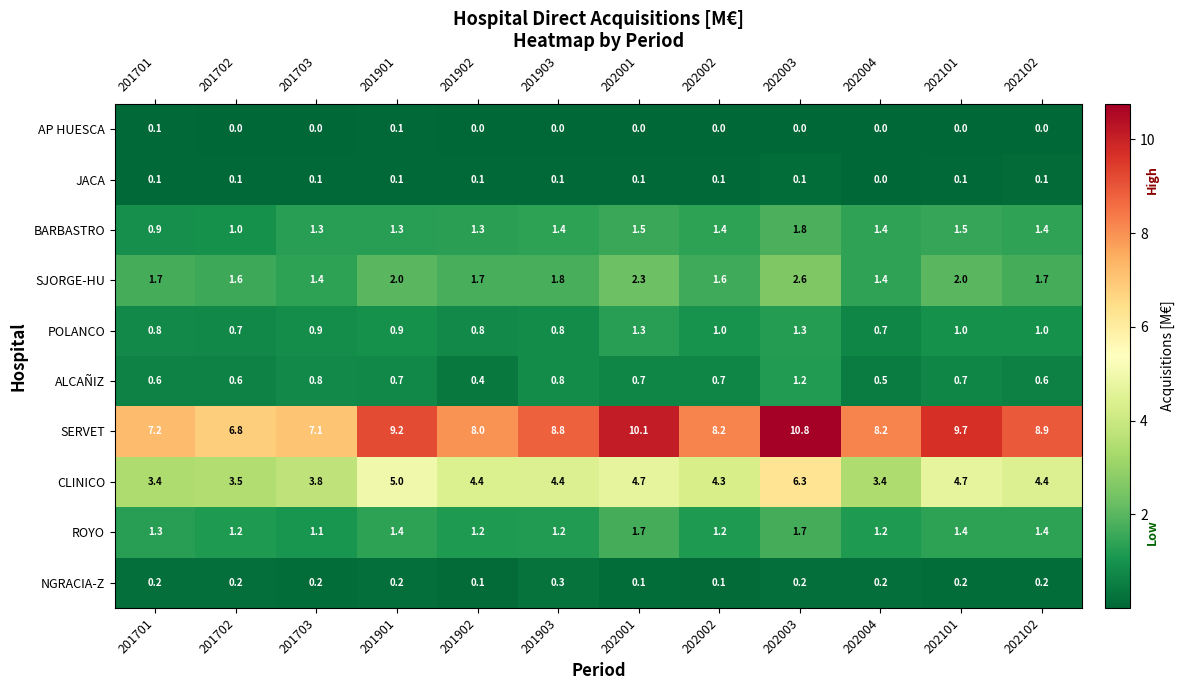

What is the approximate value of ALCAÑIZ at 201901?

0.7